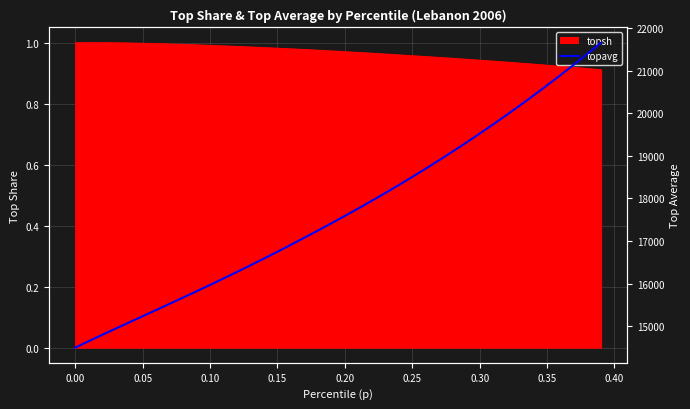

What is the smallest value displayed?

14495.5